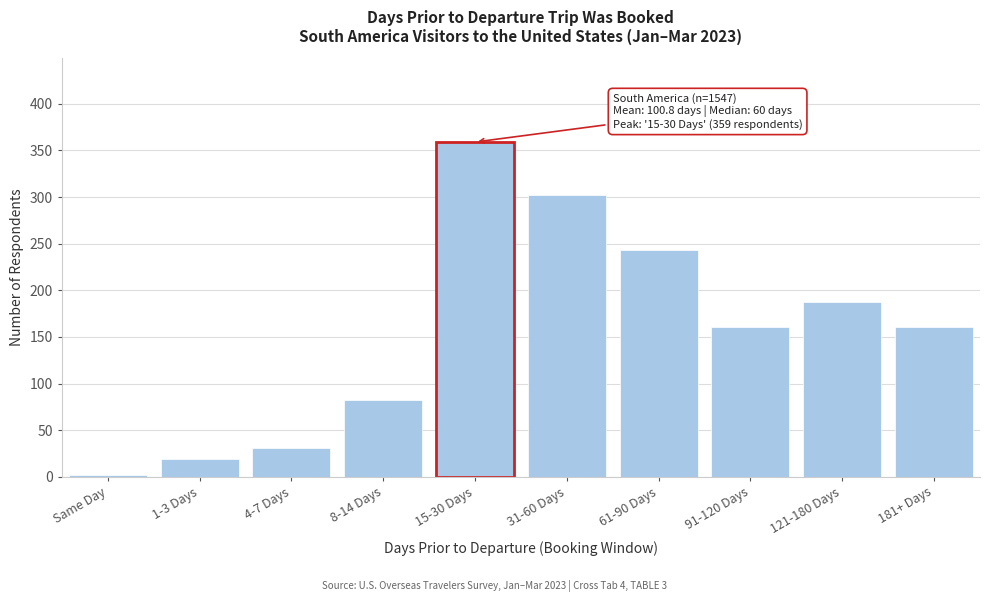

Reading left to right, transcribe all the data shown in this chart.

Same Day=2	1-3 Days=19	4-7 Days=31	8-14 Days=82	15-30 Days=359	31-60 Days=302	61-90 Days=243	91-120 Days=161	121-180 Days=187	181+ Days=161